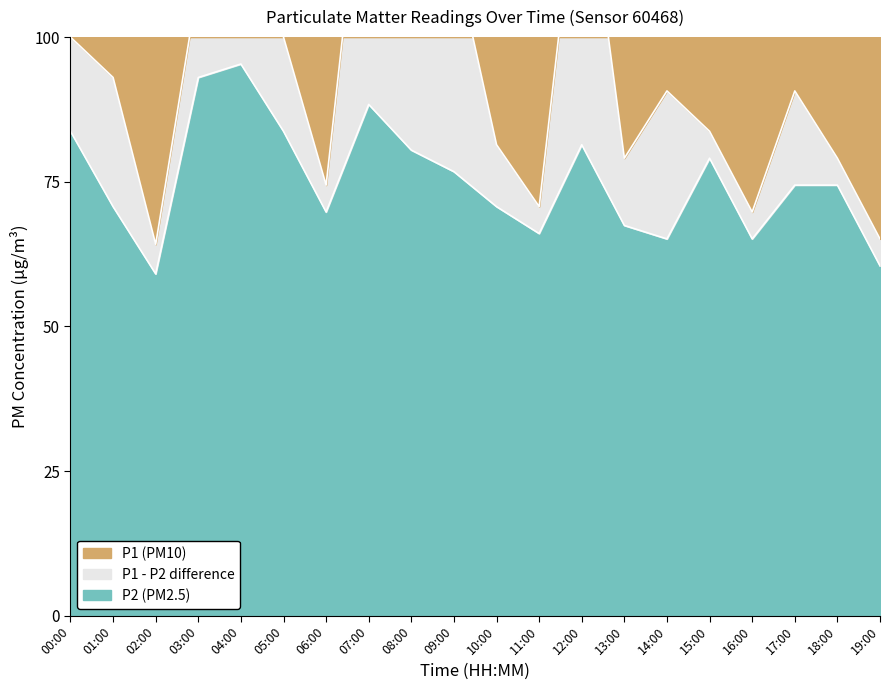

What is the label of the 11th point from the left?

10:00